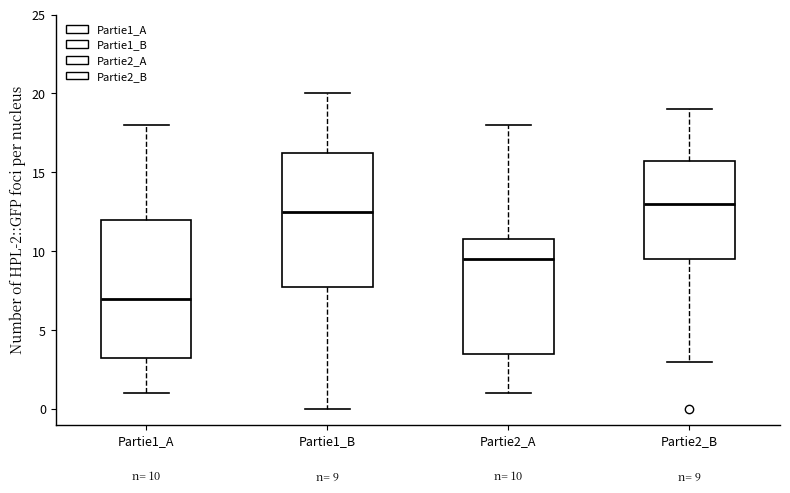

Which box's median line is the highest?

Partie2_B